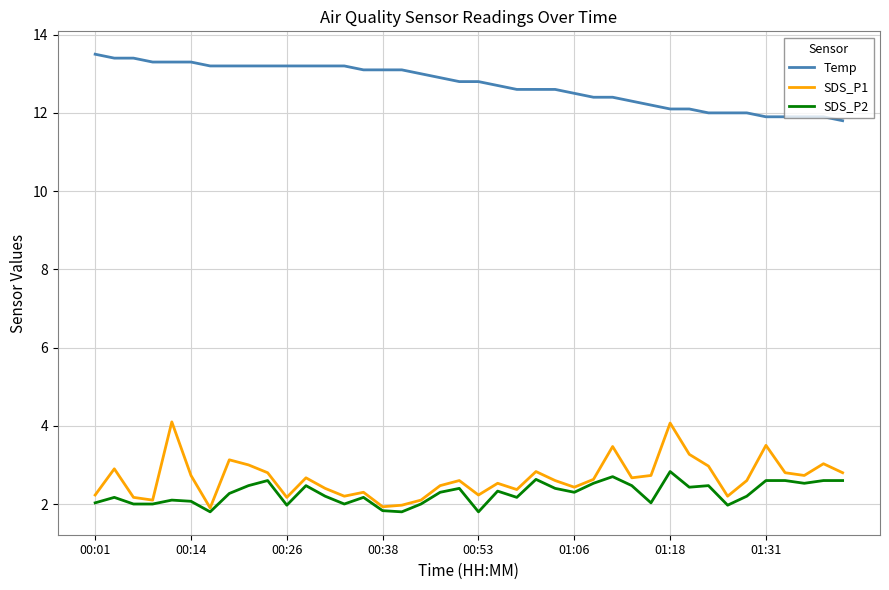

True or false: SDS_P1 and Temp cross at least once.

False